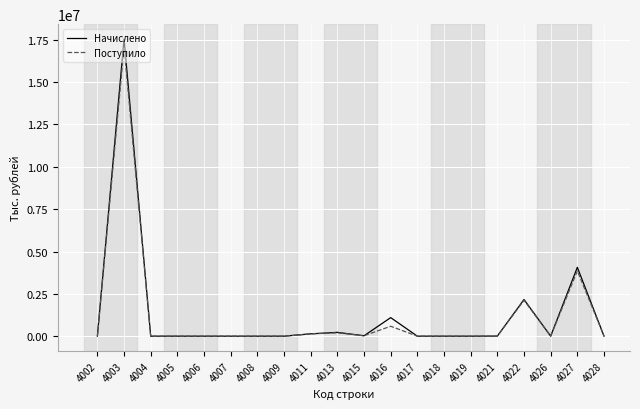

List the series in order of their peak value, lowest first.

Поступило, Начислено